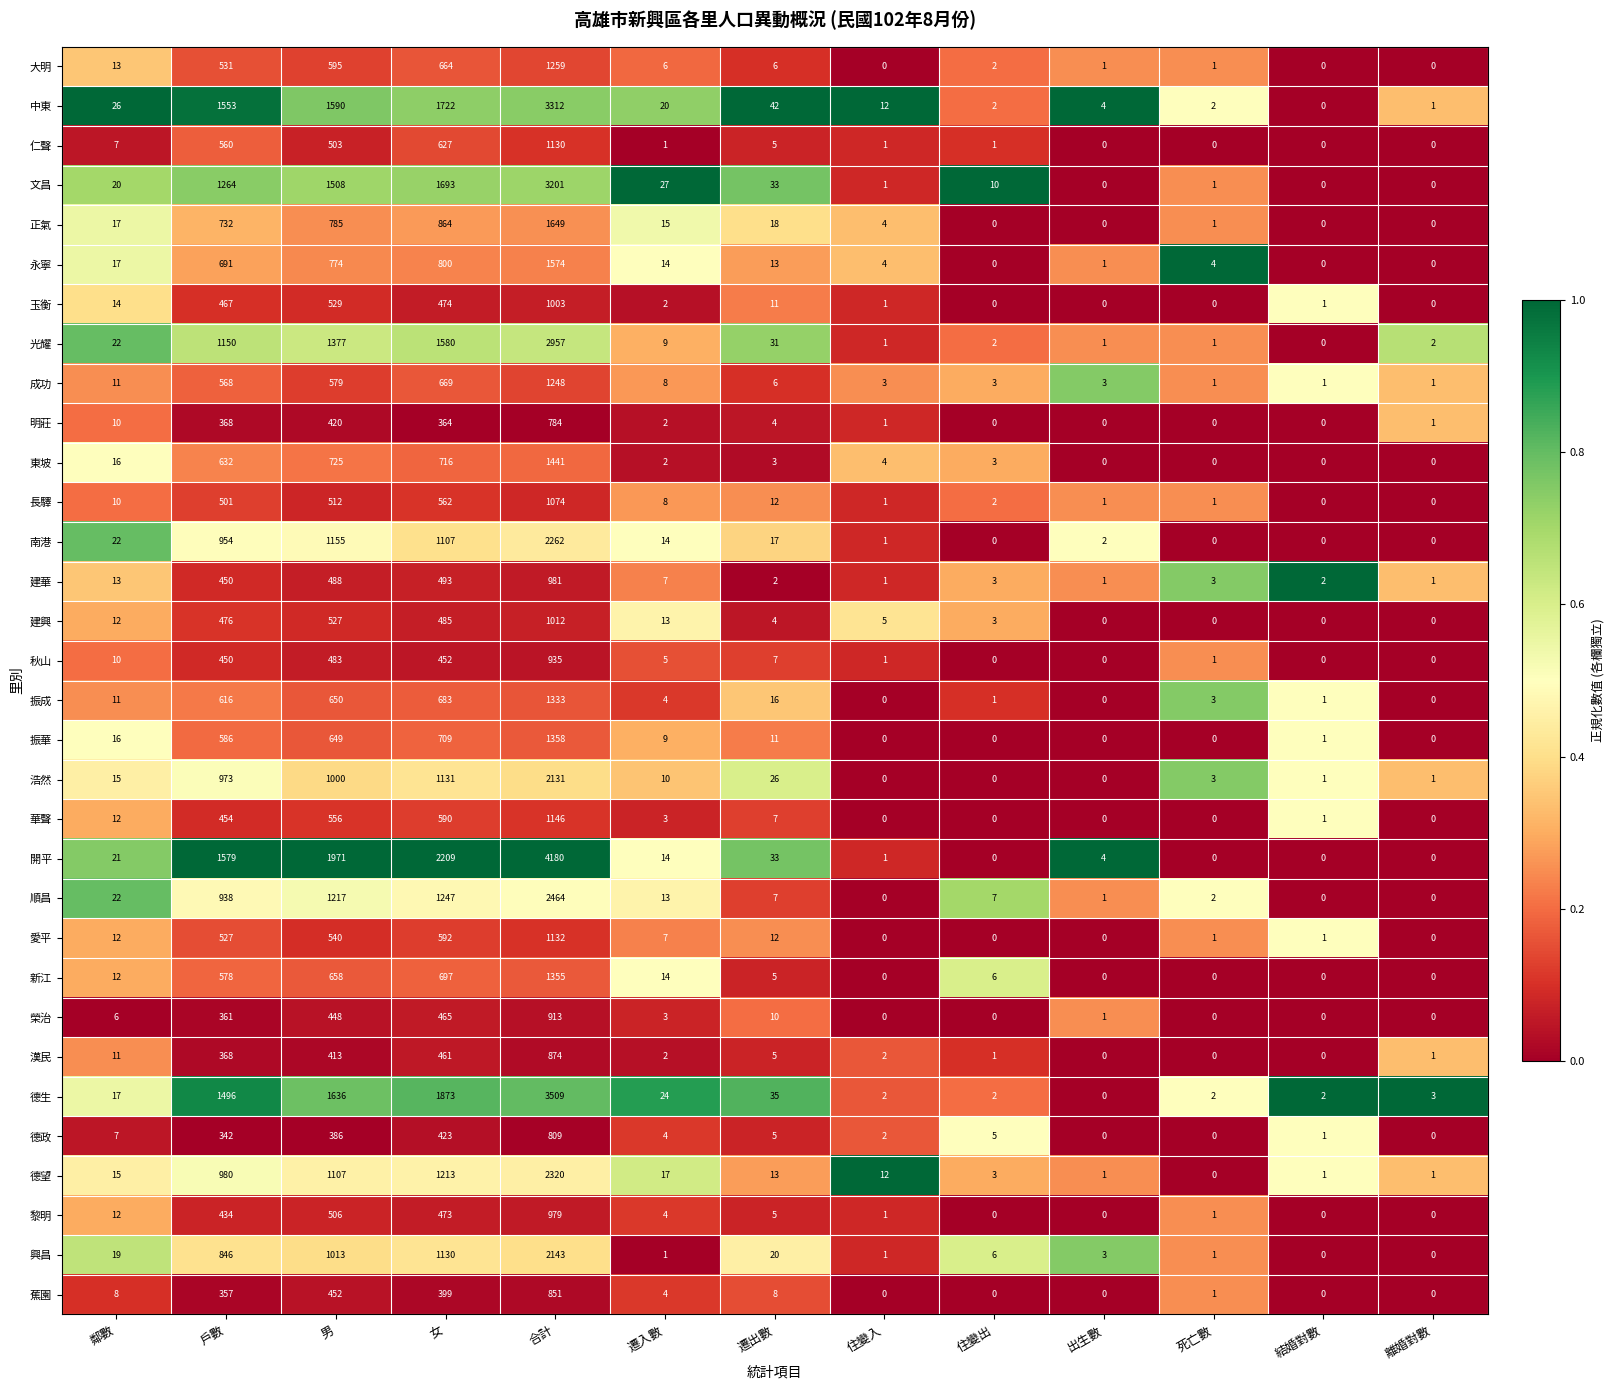

True or false: 愛平 has a value of 1 at 遷入數.

False